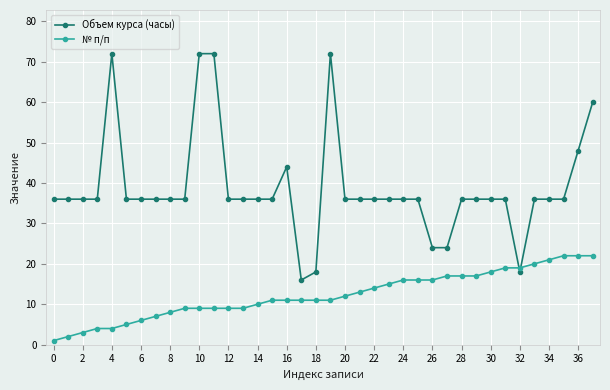

How many lines are shown in the chart?

2